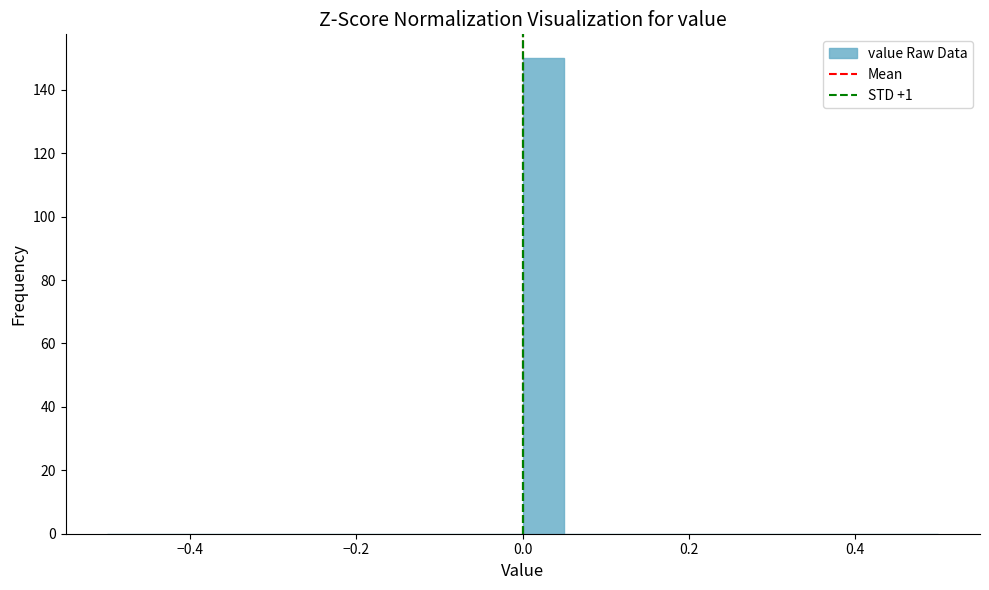

Read against the x-axis, roughly where is the centre of the tallest bar?

0.02